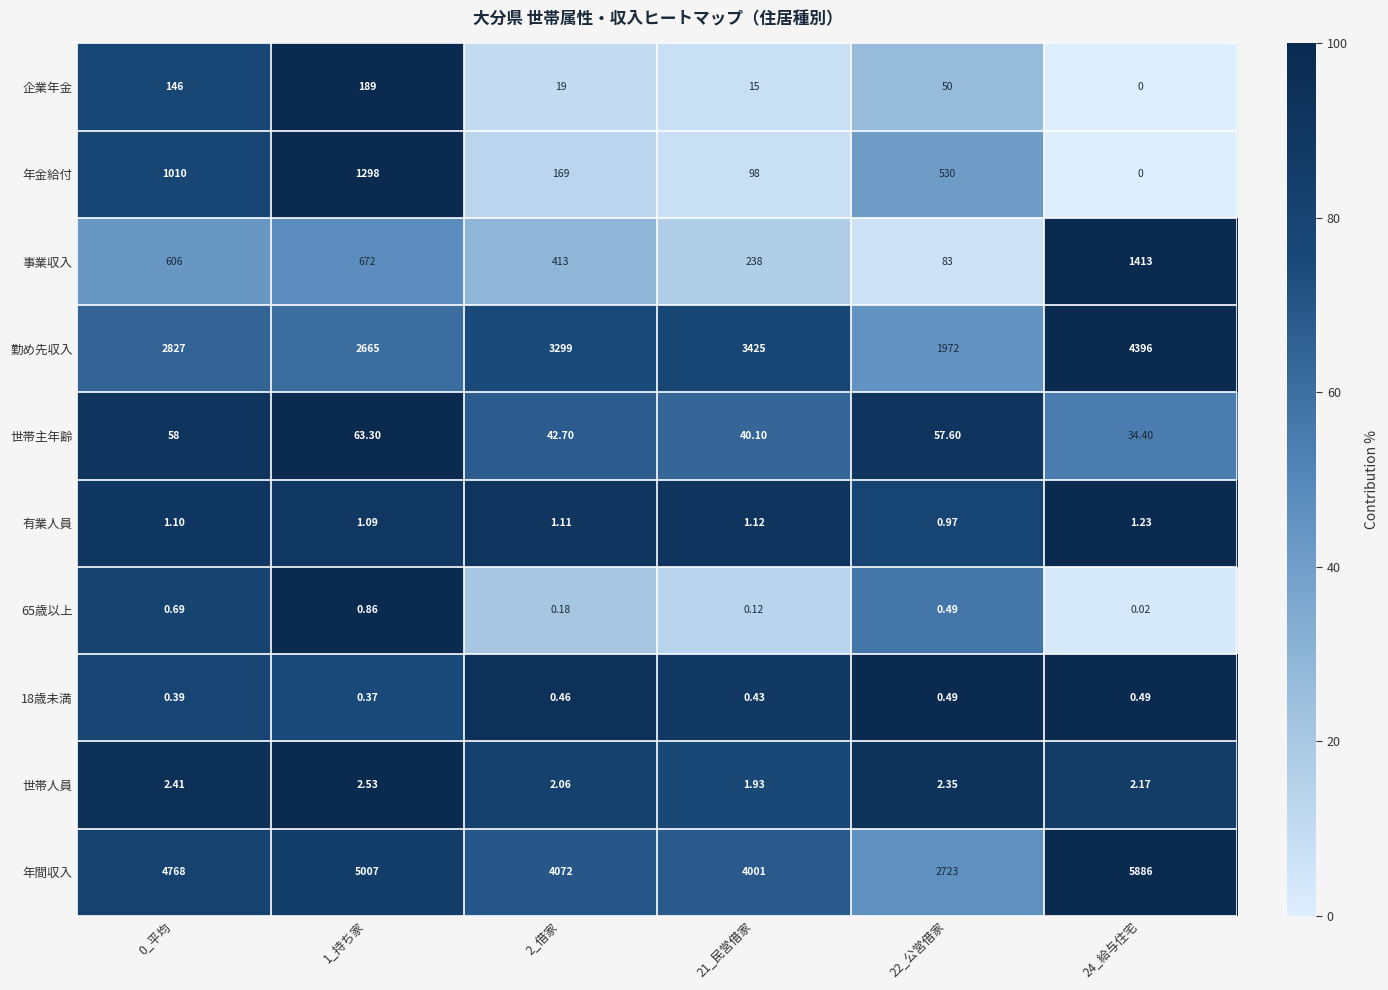

Is the value of 世帯人員 at 1_持ち家 greater than the value of 65歳以上 at 1_持ち家?

Yes